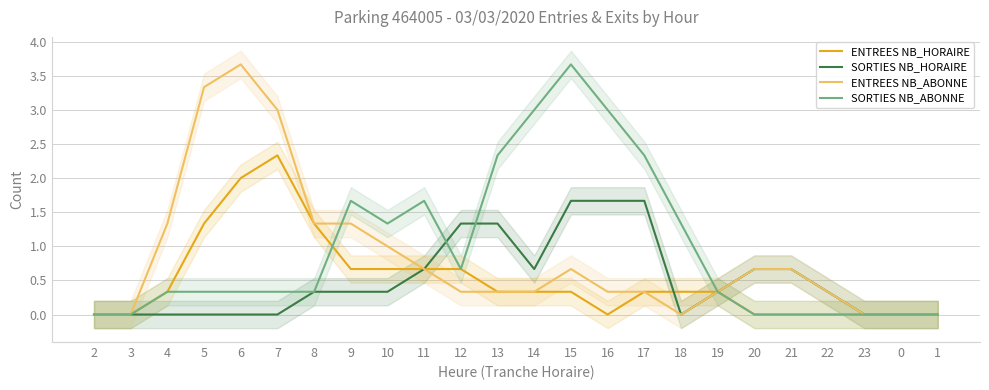

Which series has the largest range (max minus min)?

ENTREES NB_ABONNE